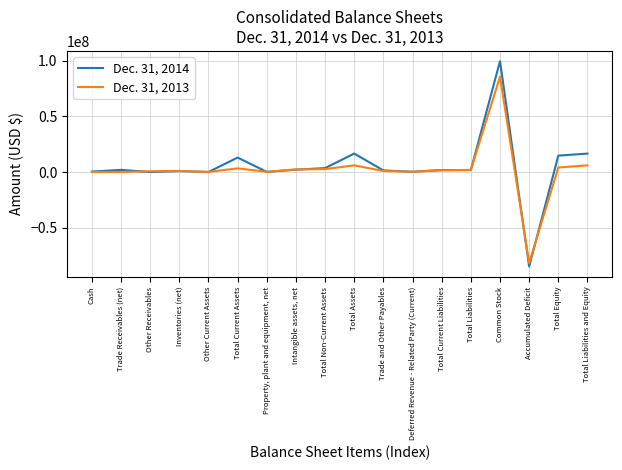

At which category is the sum across all series the highest?

Common Stock